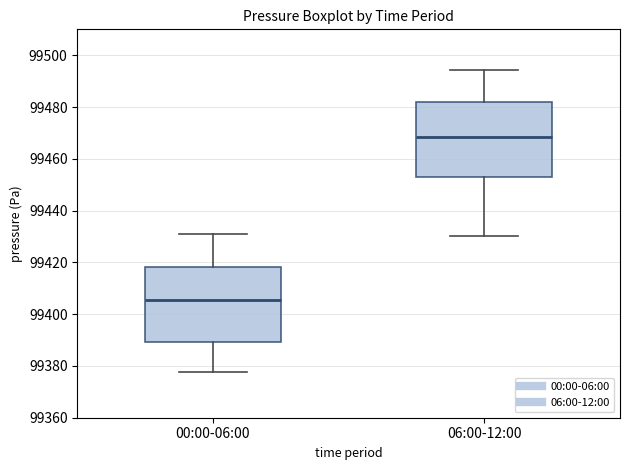

Which box's median line is the lowest?

00:00-06:00